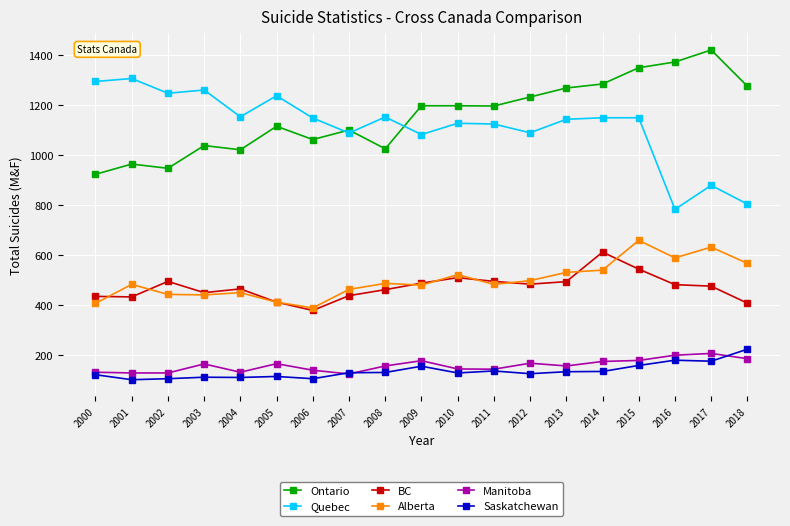

What is the difference between the maximum and second lowest values in the BC series?

204